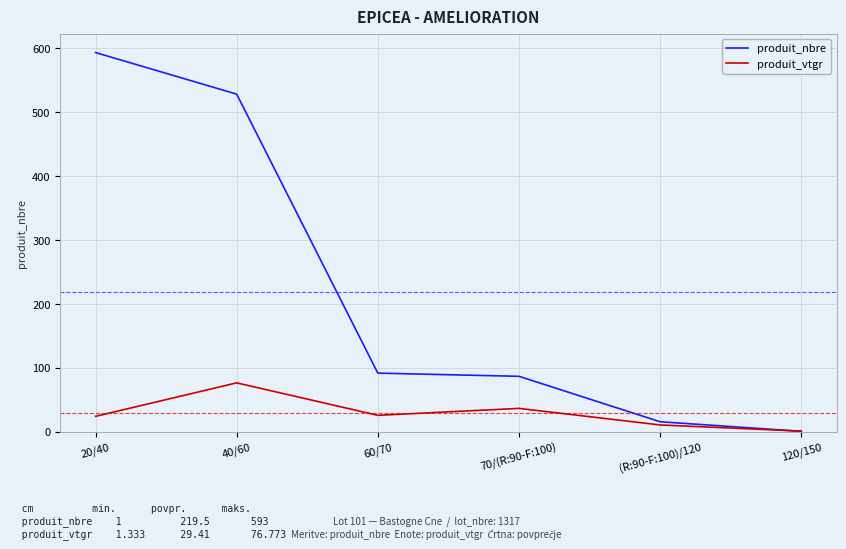

At which category does produit_vtgr reach its first local peak?

40/60